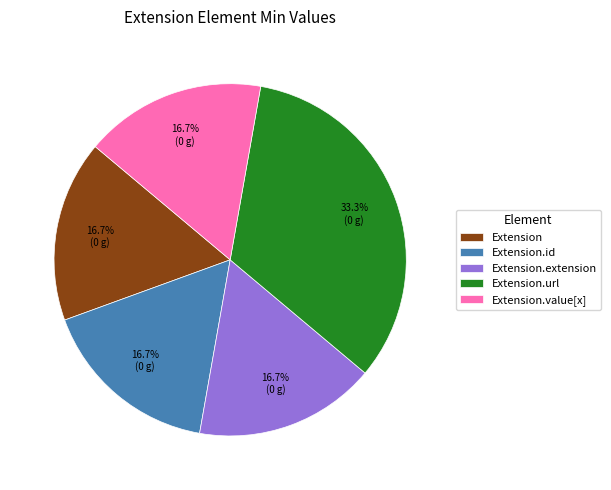

How many segments does this pie chart have?

5